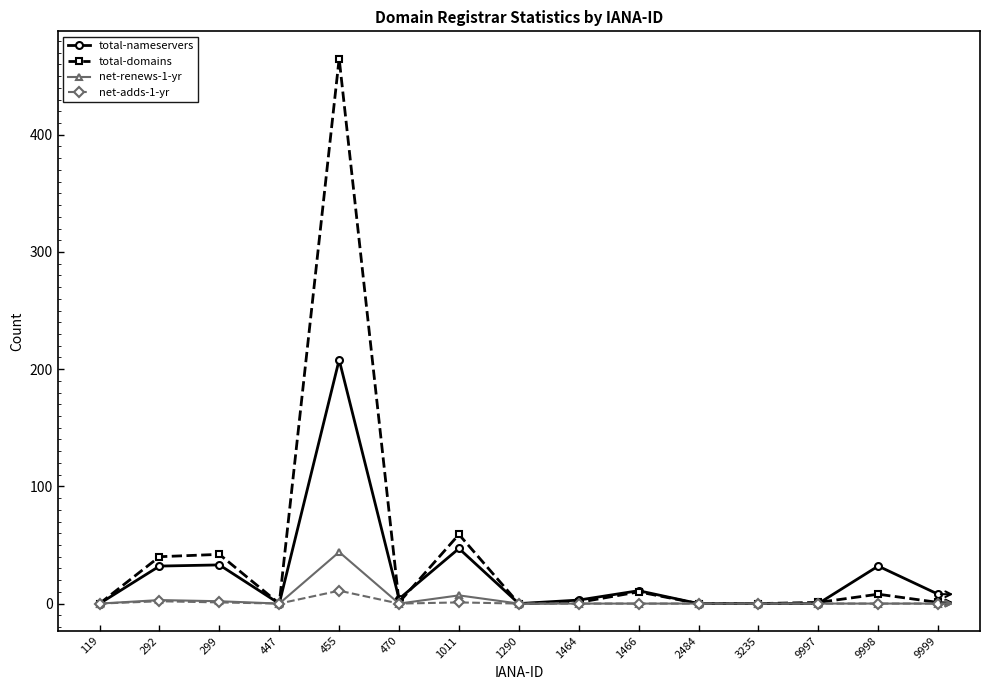

Rank the series by their maximum value, from highest to lowest.

total-domains, total-nameservers, net-renews-1-yr, net-adds-1-yr